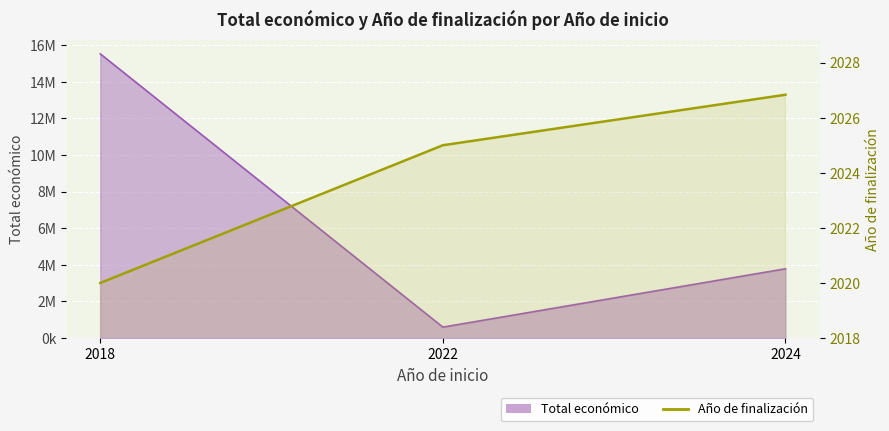

Which category has the lowest value across all series?

2018